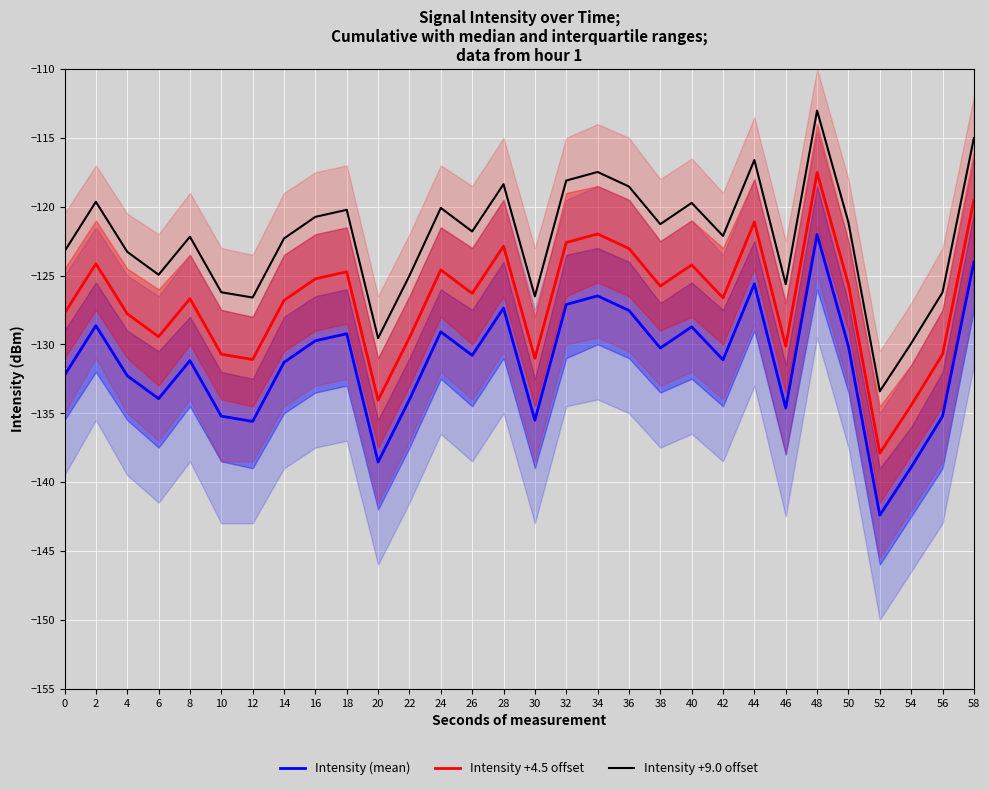

What is the greatest value displayed?

-113.0